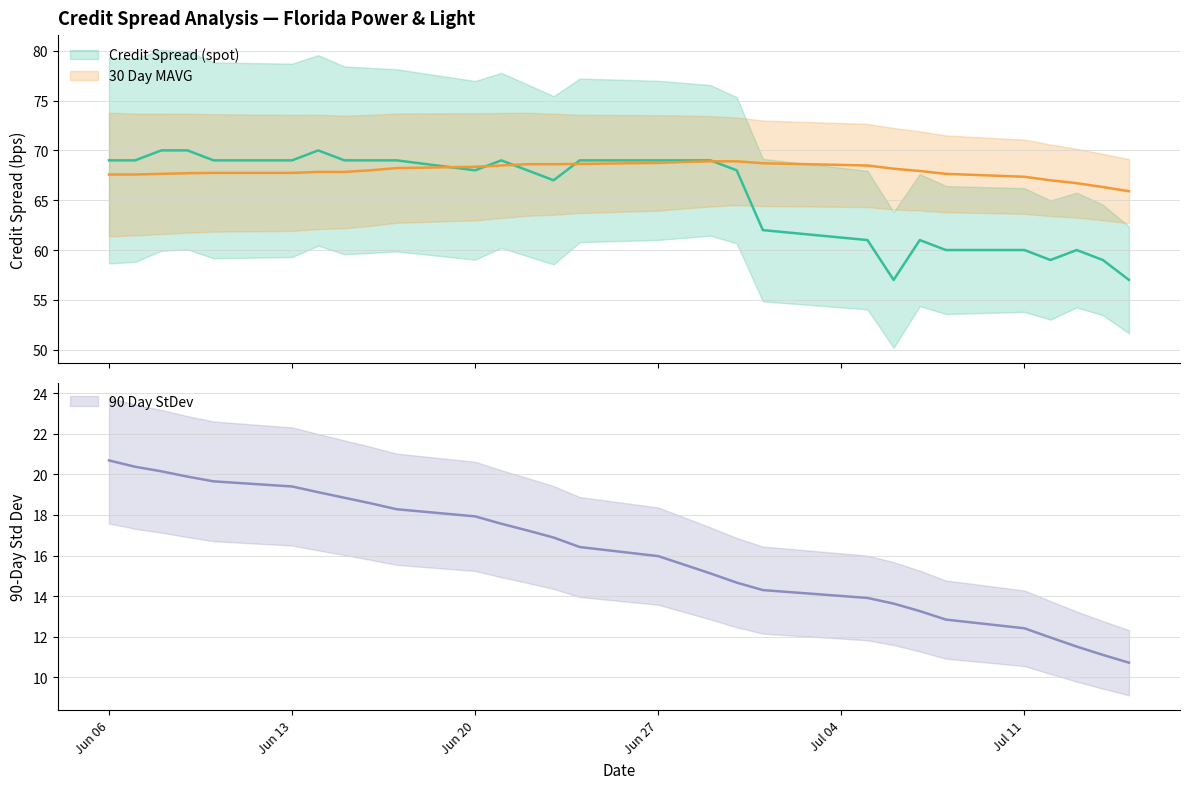

How many lines are shown in the chart?

3